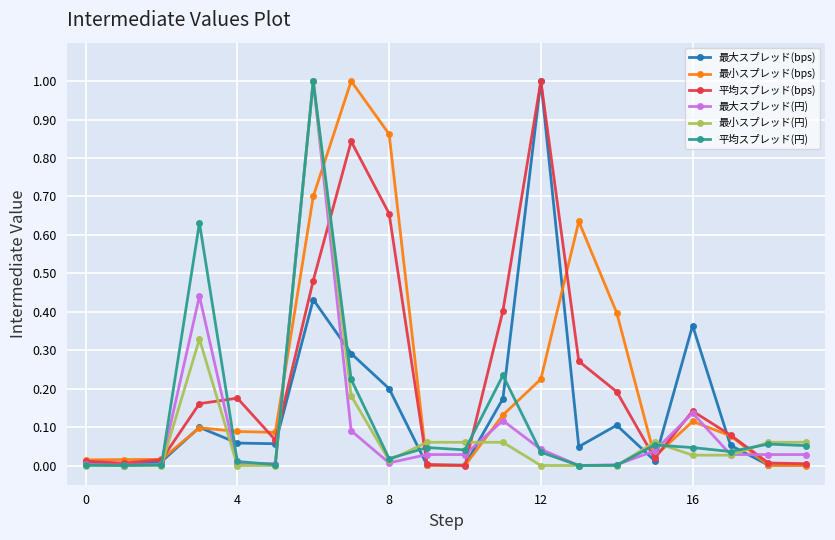

At how many categories does at least one series exceed 0?

20